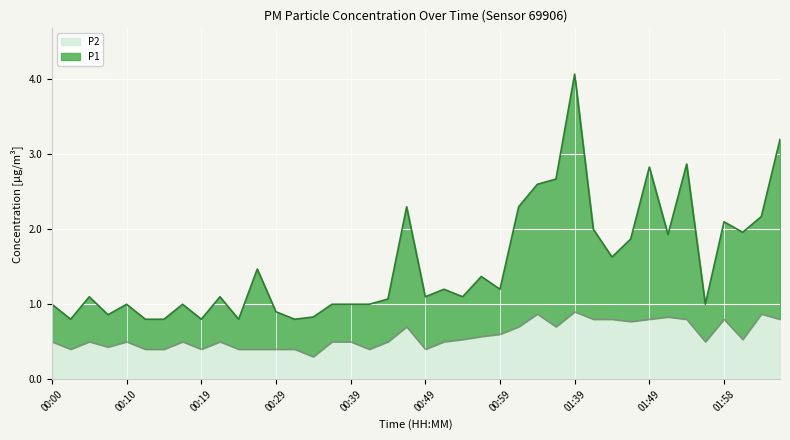

Which series has the largest range (max minus min)?

P1